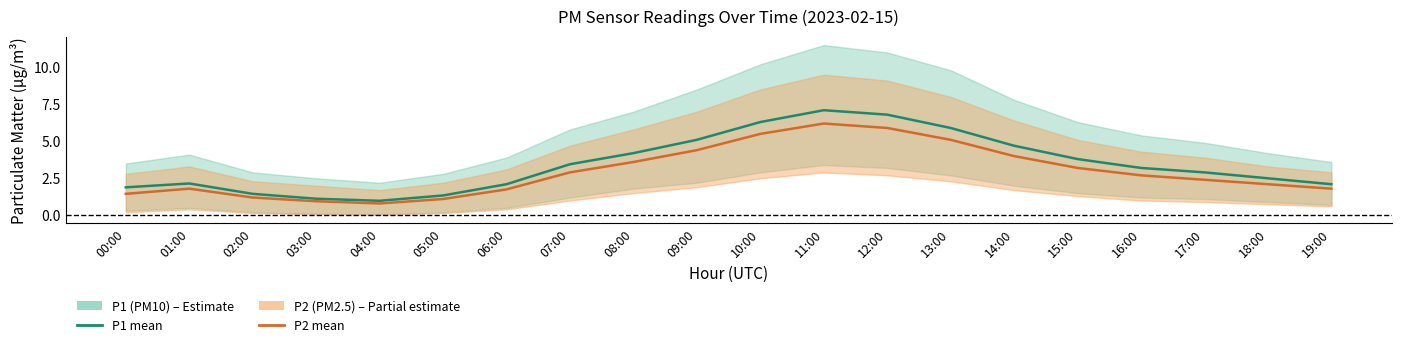

Is this an area chart (filled region under the line)?

No